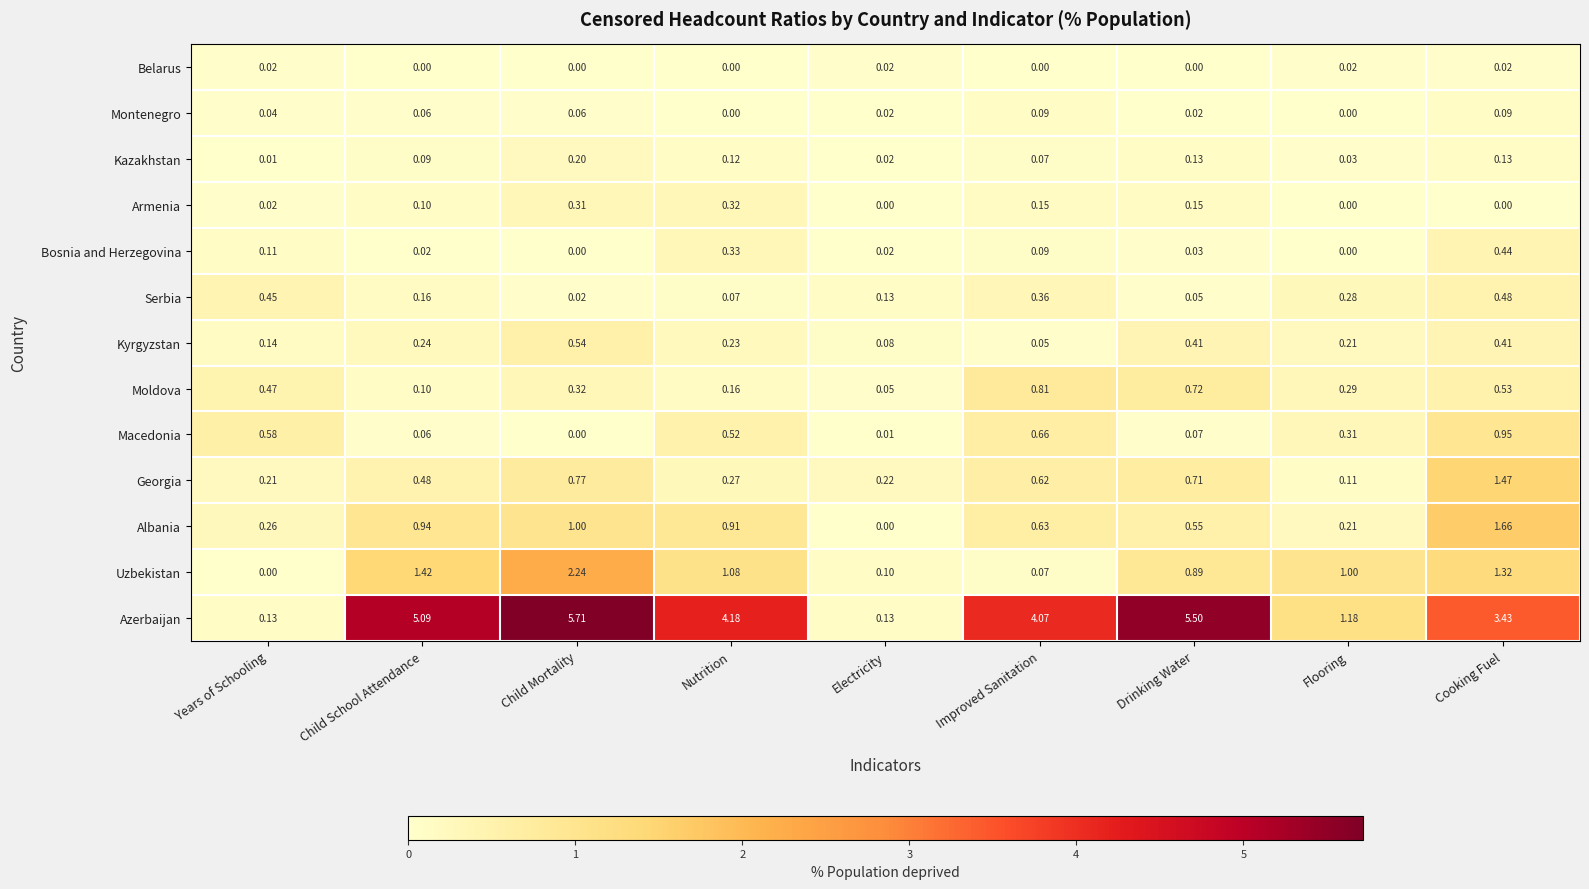

Between Child School Attendance and Drinking Water, which series saw the biggest shift?

Moldova